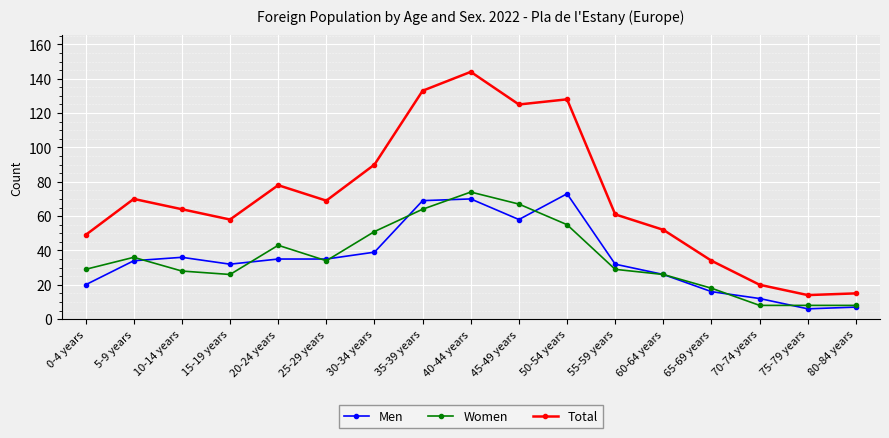

Which series has the largest range (max minus min)?

Total